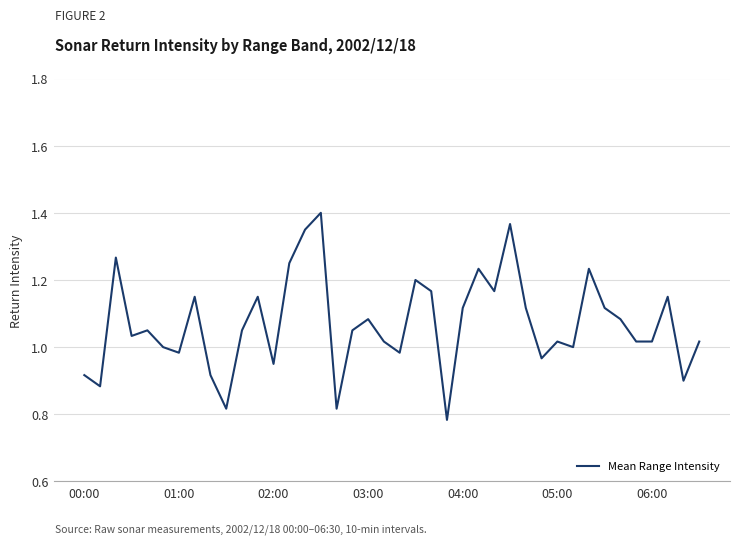

What is the difference between the maximum and minimum values?

0.6